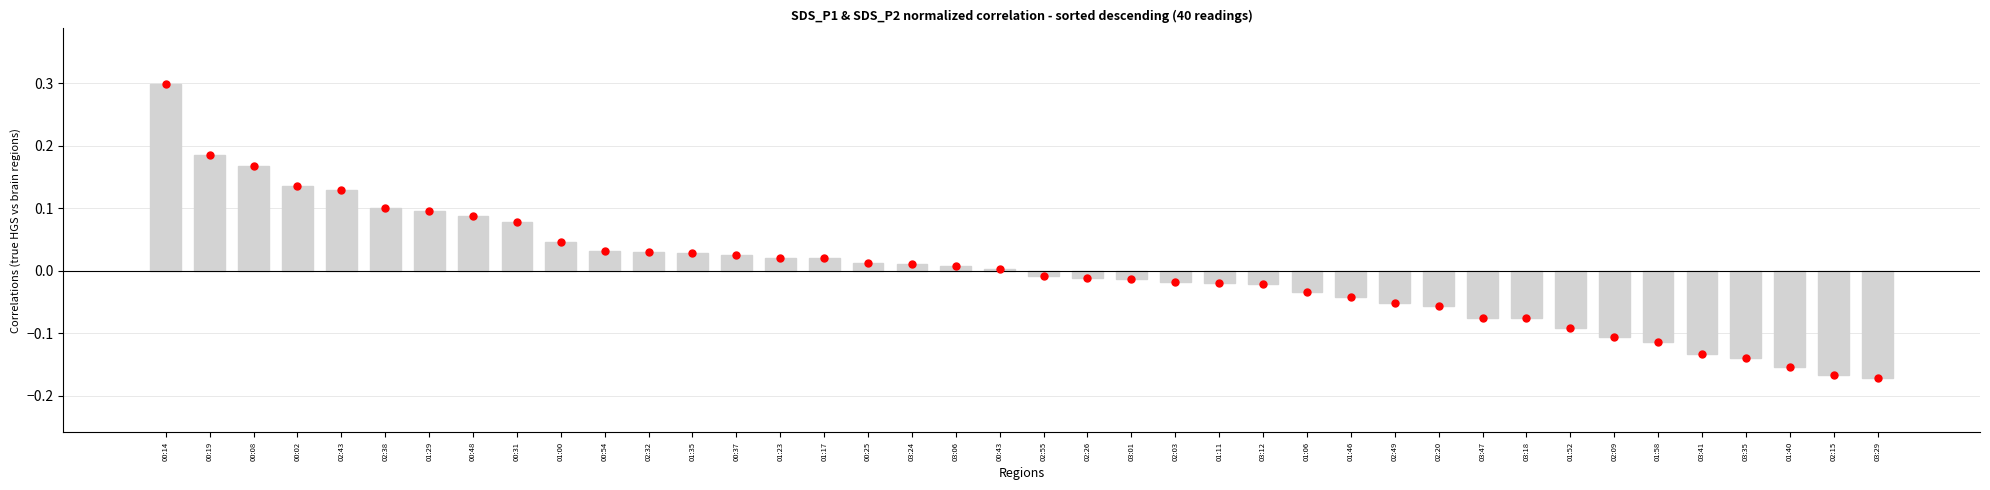

Does the chart contain stacked bars?

No